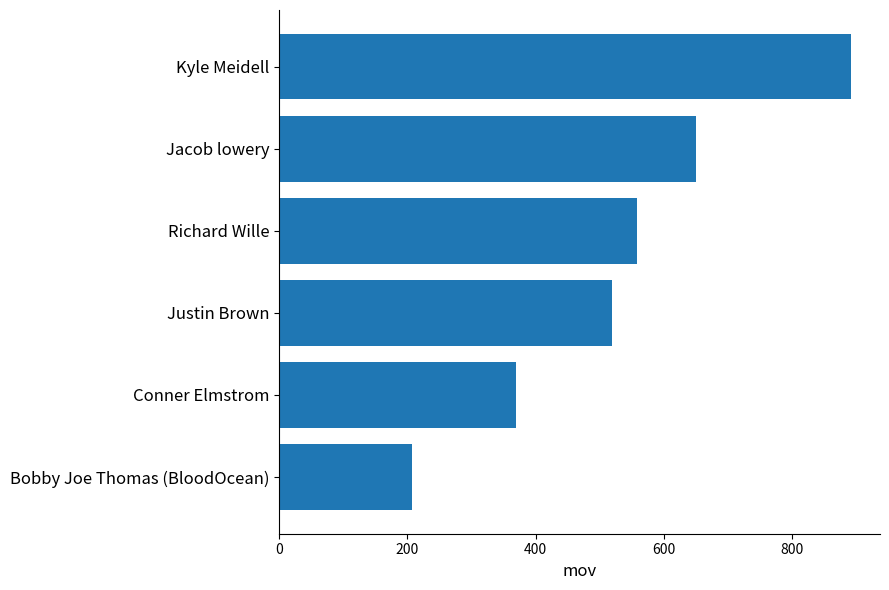

The value at Conner Elmstrom is 370. True or false?

True